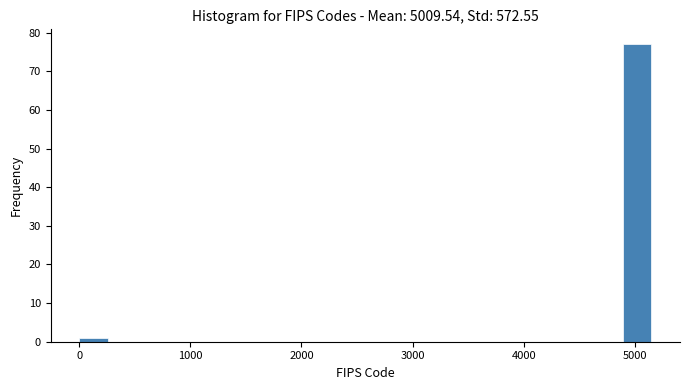

Around what value on the x-axis is the tallest bar? Give the approximate position of its centre, as read against the axis.

5000